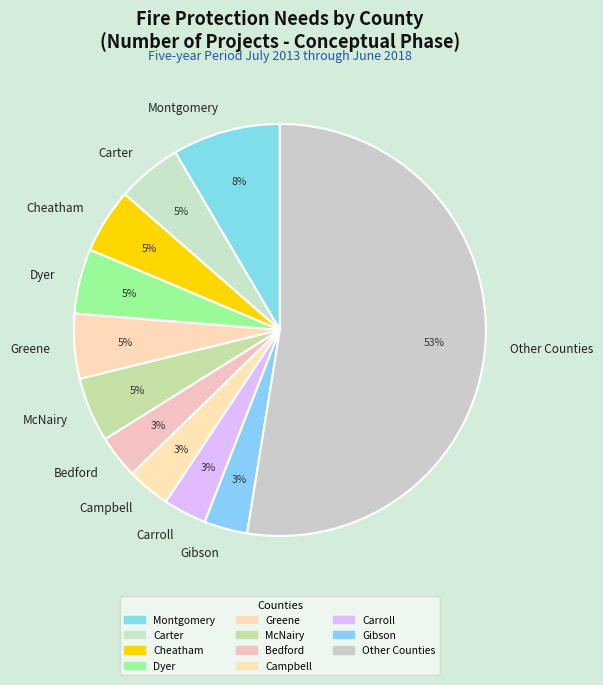

True or false: Bedford accounts for 15% of the total.

False